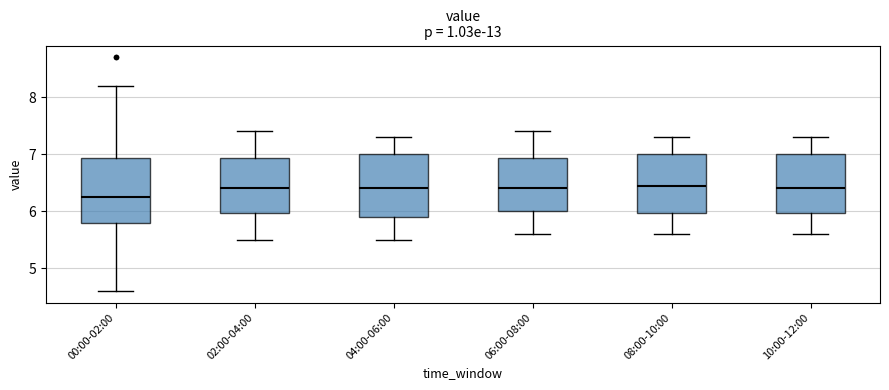

Reading left to right, read every box against the y-axis: the position of its median line, the range the box covers, and the ends of its whiskers. The values are not printed on the chart, so give them approximately, as read against the axis.

00:00-02:00: median 6.3, box 5.8 to 6.9, whiskers 4.6 to 8.2
02:00-04:00: median 6.4, box 6.0 to 6.9, whiskers 5.5 to 7.4
04:00-06:00: median 6.4, box 5.9 to 7.0, whiskers 5.5 to 7.3
06:00-08:00: median 6.4, box 6.0 to 6.9, whiskers 5.6 to 7.4
08:00-10:00: median 6.5, box 6.0 to 7.0, whiskers 5.6 to 7.3
10:00-12:00: median 6.4, box 6.0 to 7.0, whiskers 5.6 to 7.3